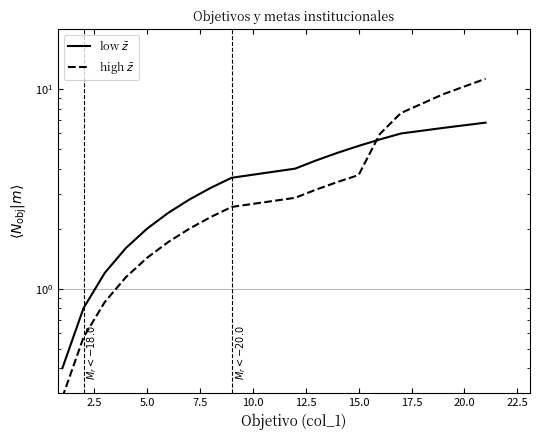

List the series in order of their overall mean, lowest first.

high $\bar{z}$, low $\bar{z}$